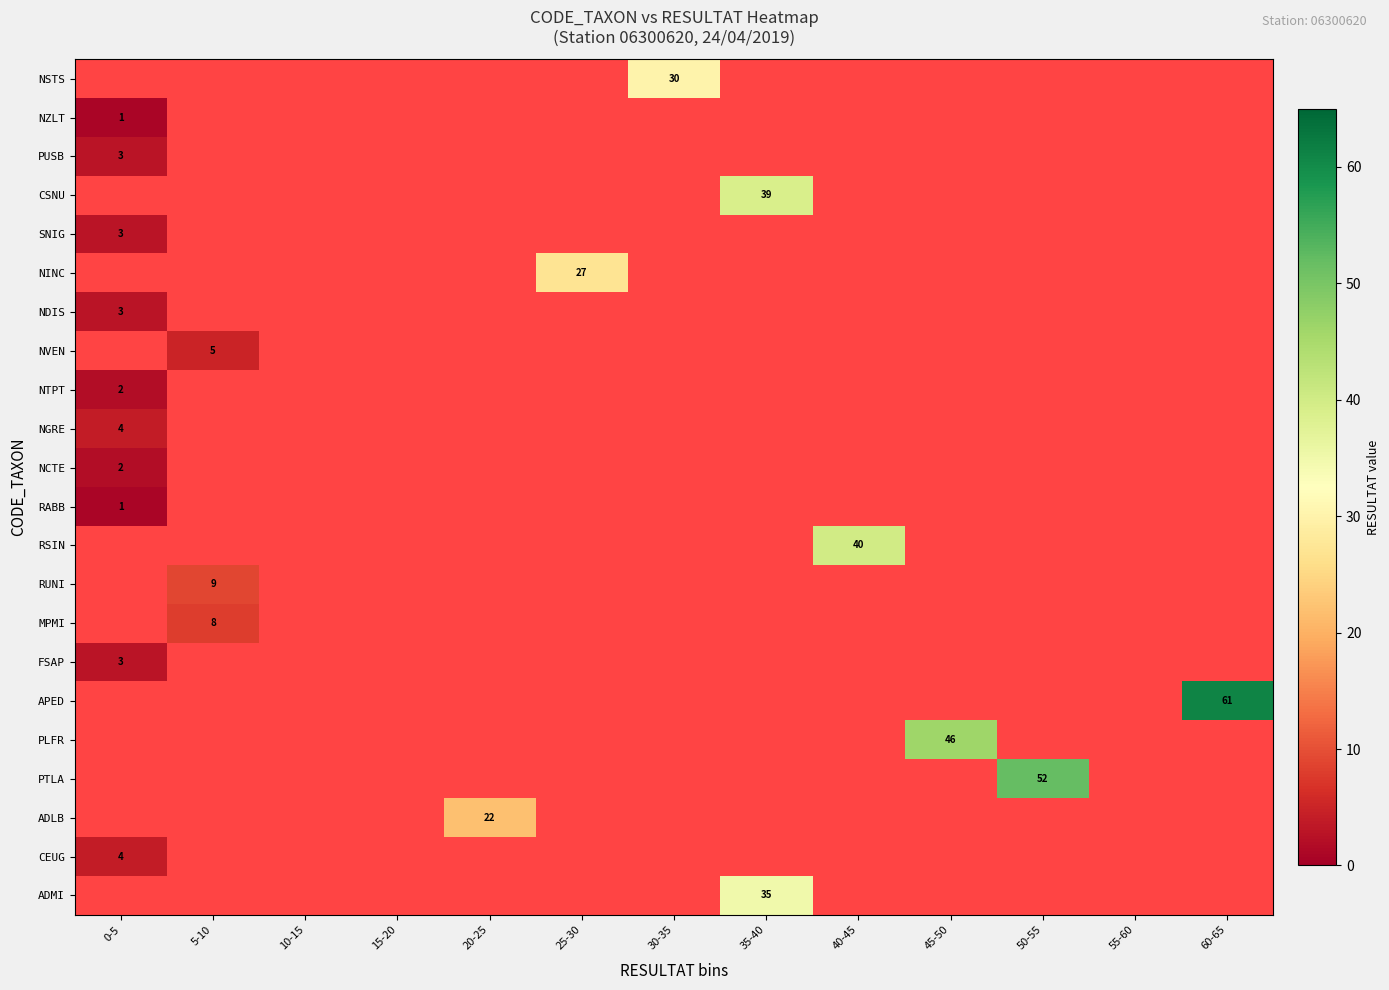

What is the highest value of the NGRE series?

4.0